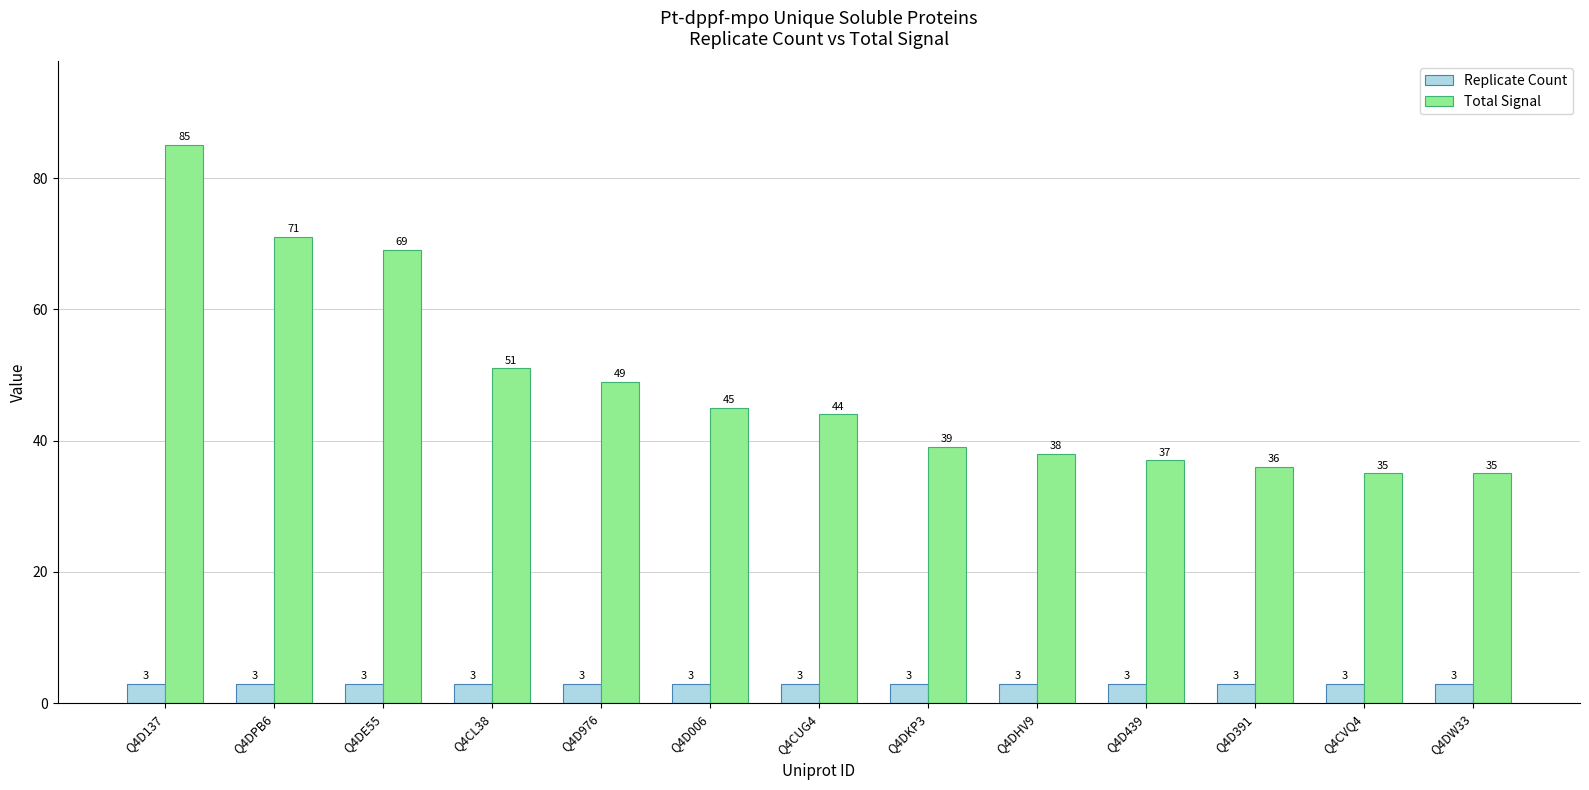

What is the label of the 9th bar from the right?

Q4D976